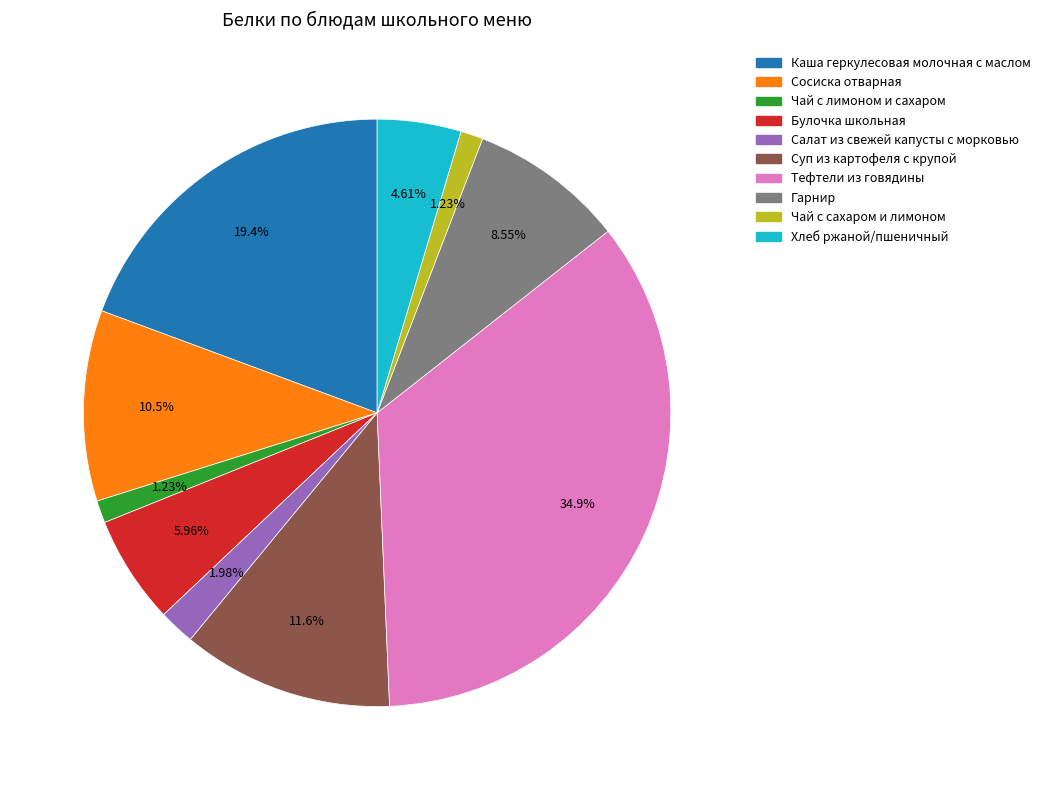

How many slices are in this pie chart?

10